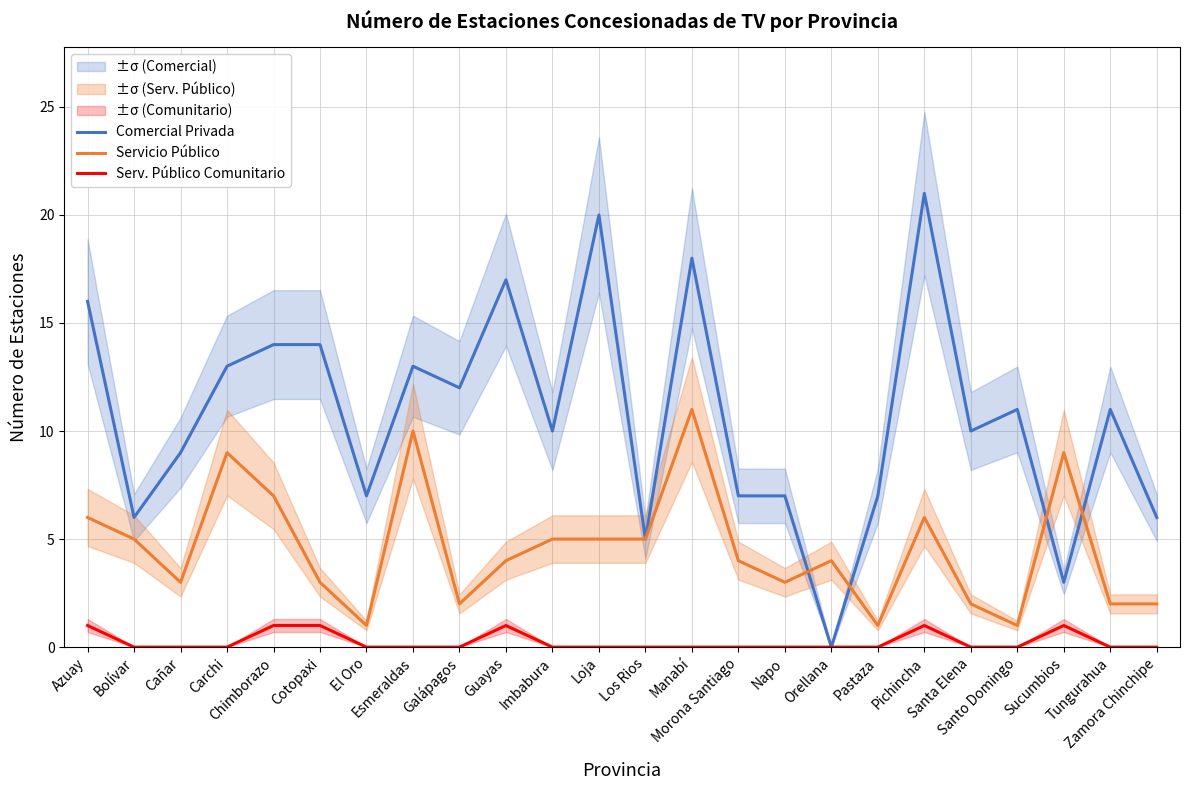

How many data points does each series have?

24